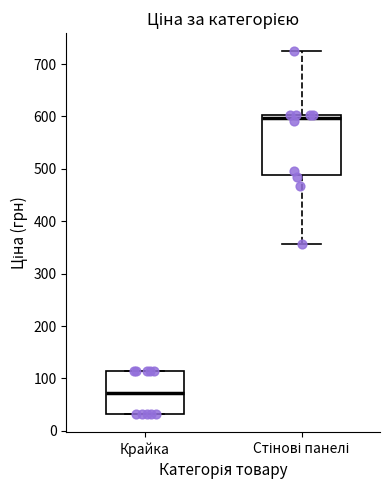

Which box is the tallest, from its lower edge to its upper edge?

Стінові панелі